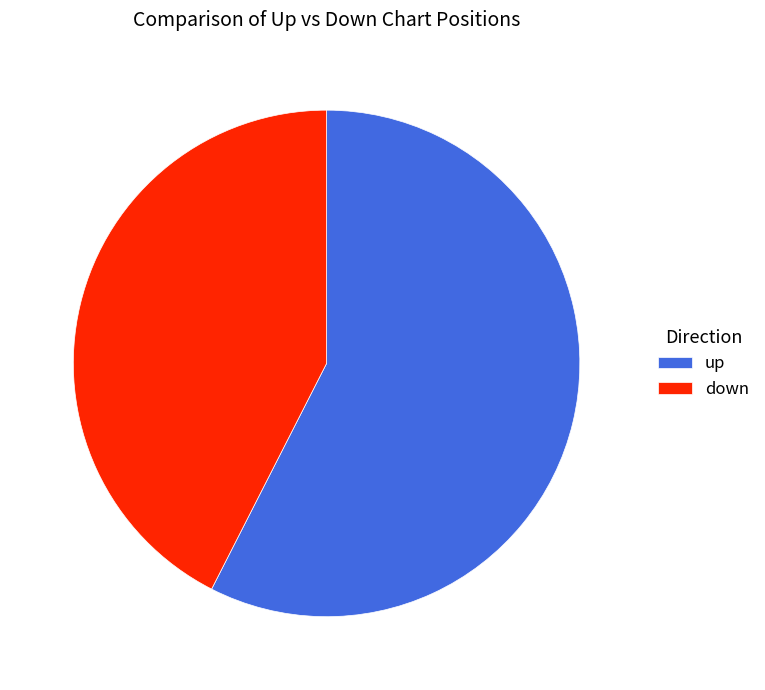

Is there a majority slice in this chart?

Yes